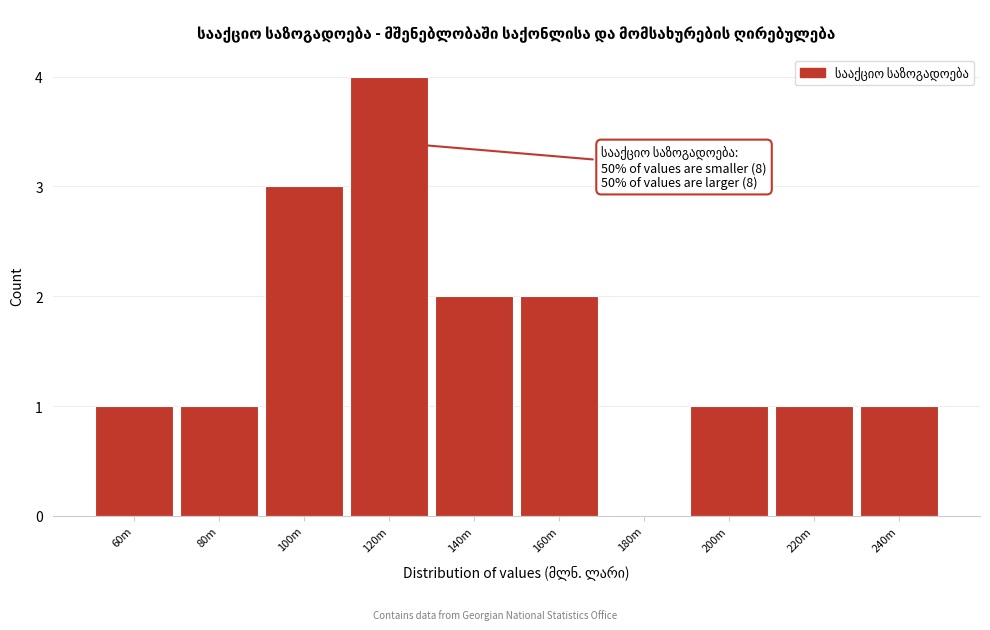

Reading right to left, list all the values displayed in this chart.

240m=1	220m=1	200m=1	180m=0	160m=2	140m=2	120m=4	100m=3	80m=1	60m=1